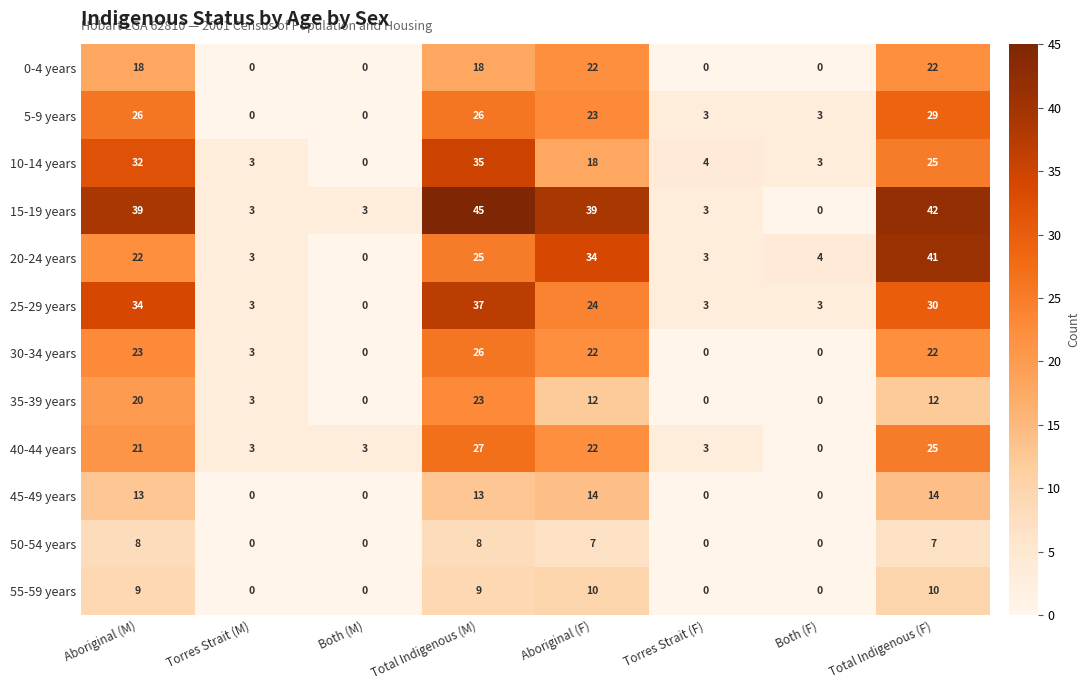

Which category has the highest value in the 35-39 years series?

Total Indigenous (M)